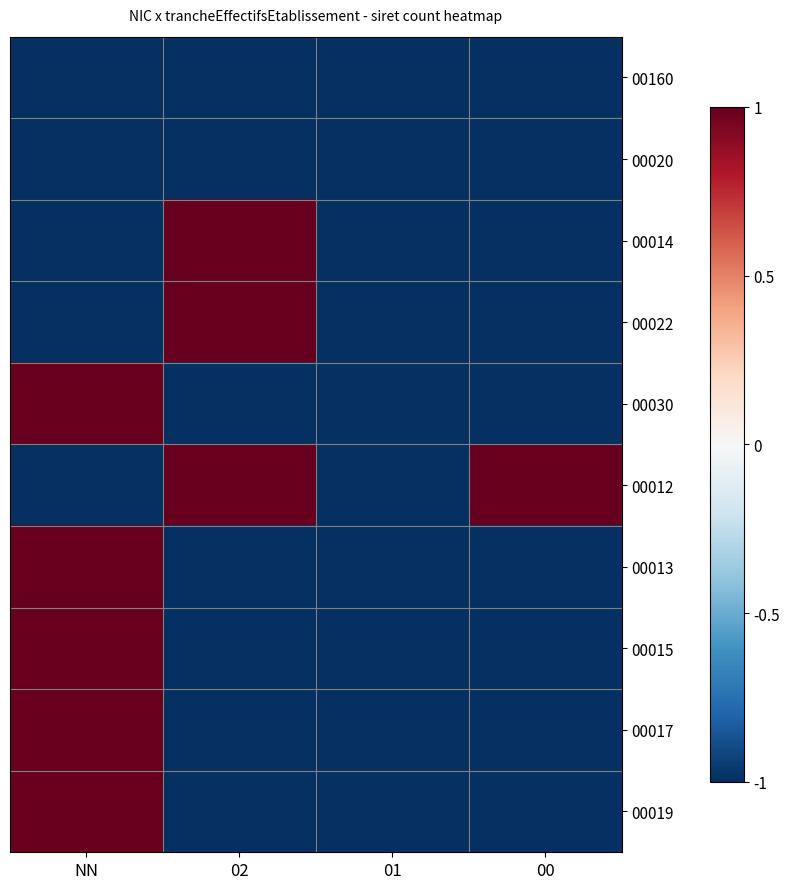

Count the number of data series in this chart.

10